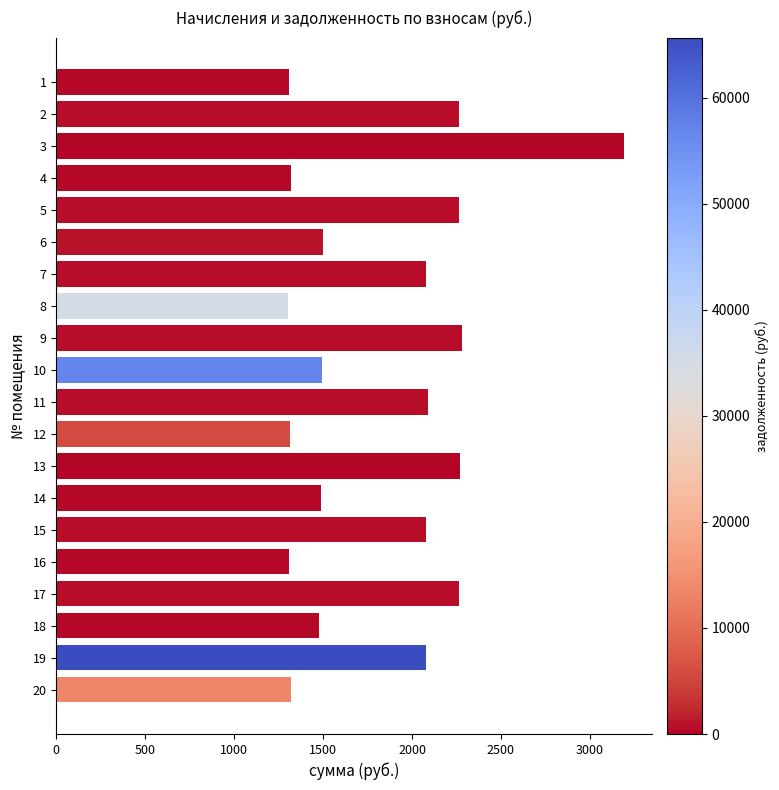

What is the change in value from 8 to 10?

+189.6